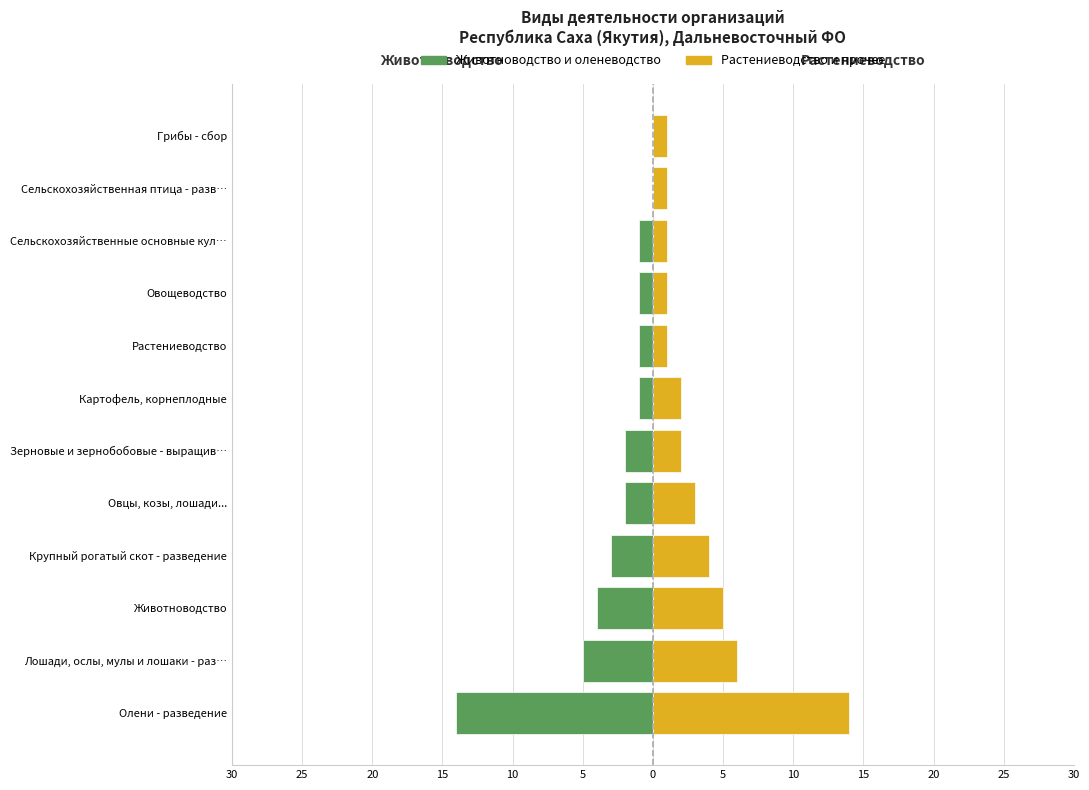

What is the lowest value of the Растениеводство и прочее series?

1